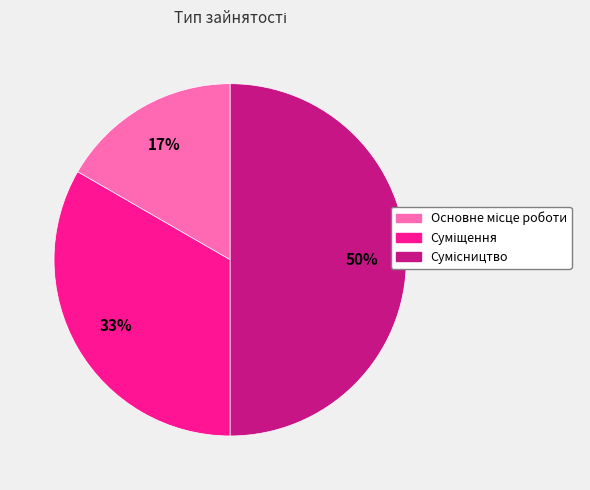

To the nearest percent, what is the difference between the largest and smallest slice percentages?

33%